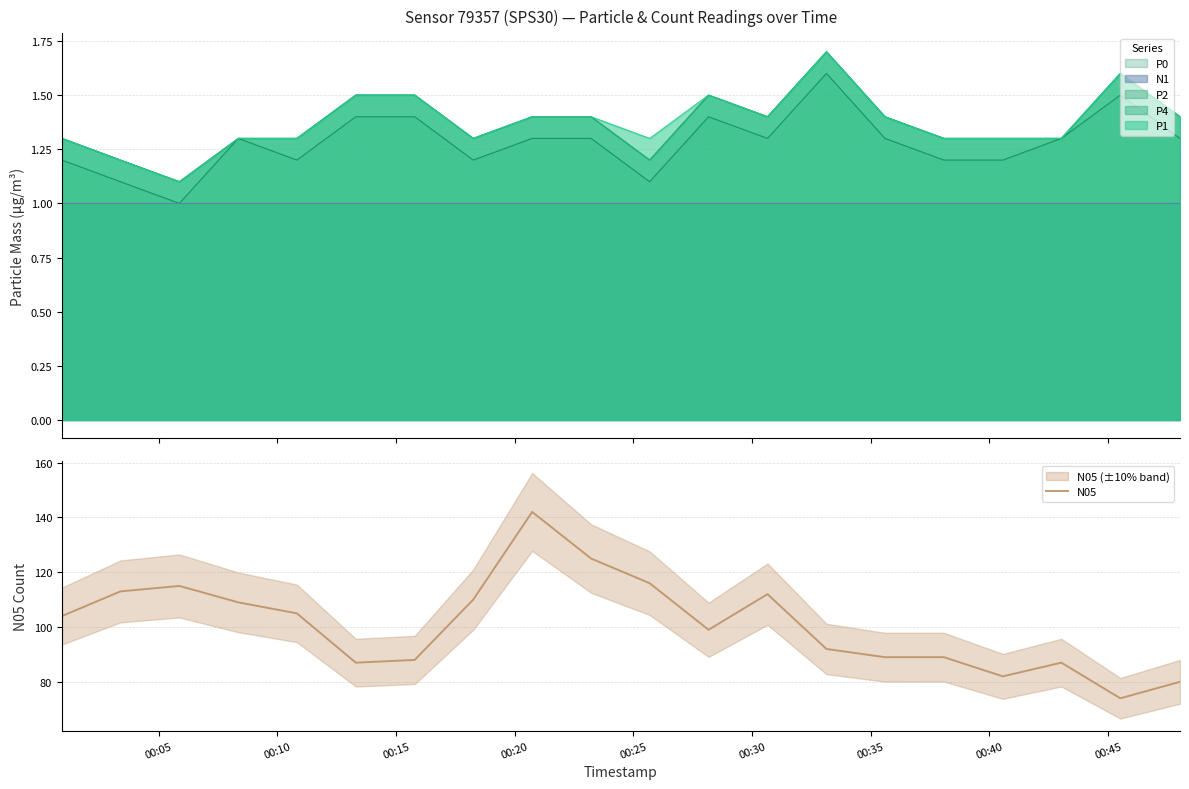

How many points are lower than both their immediate neighbors (excluding endpoints)?

4